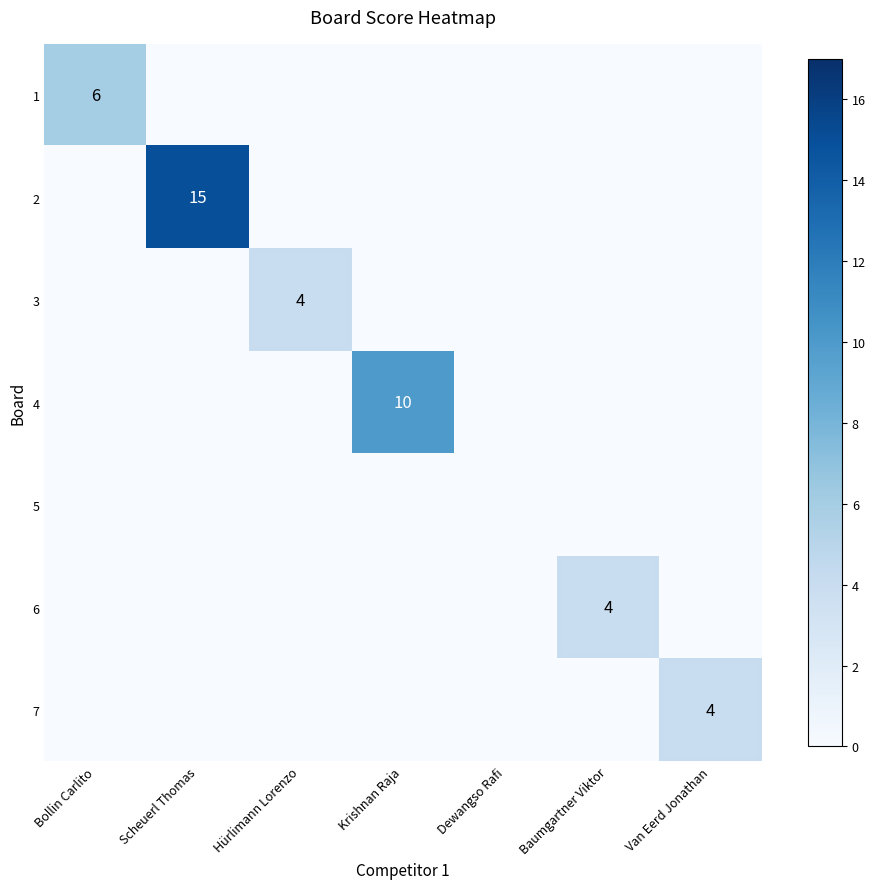

Which series changed the most between Baumgartner Viktor and Van Eerd Jonathan?

6